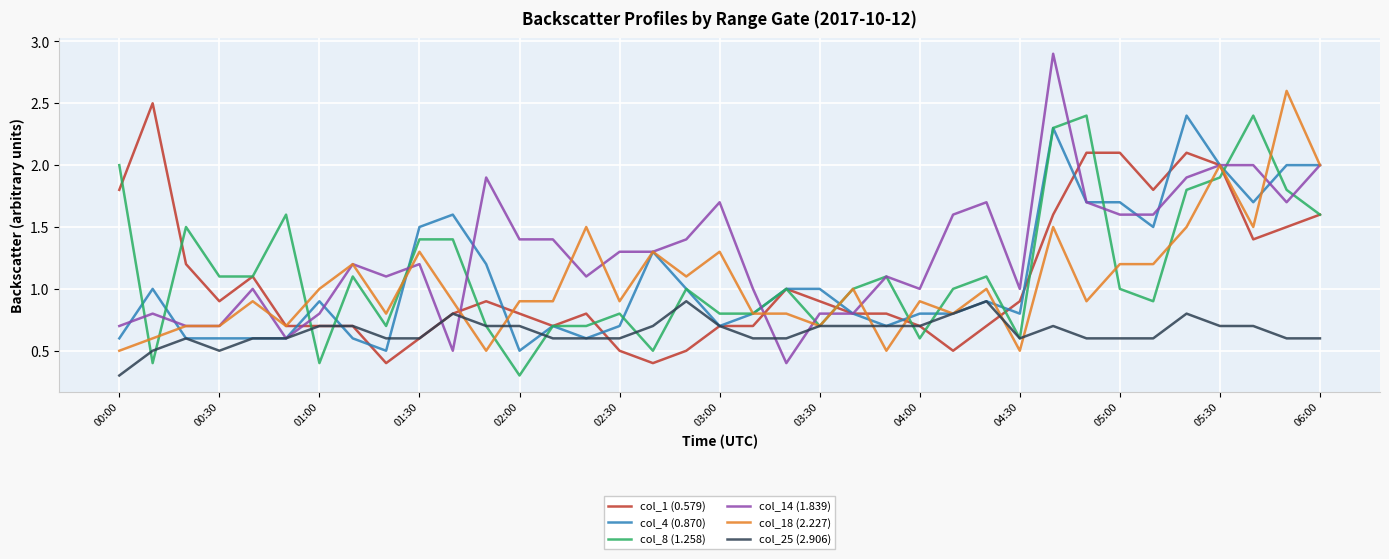

Which series has the largest range (max minus min)?

col_14 (1.839)